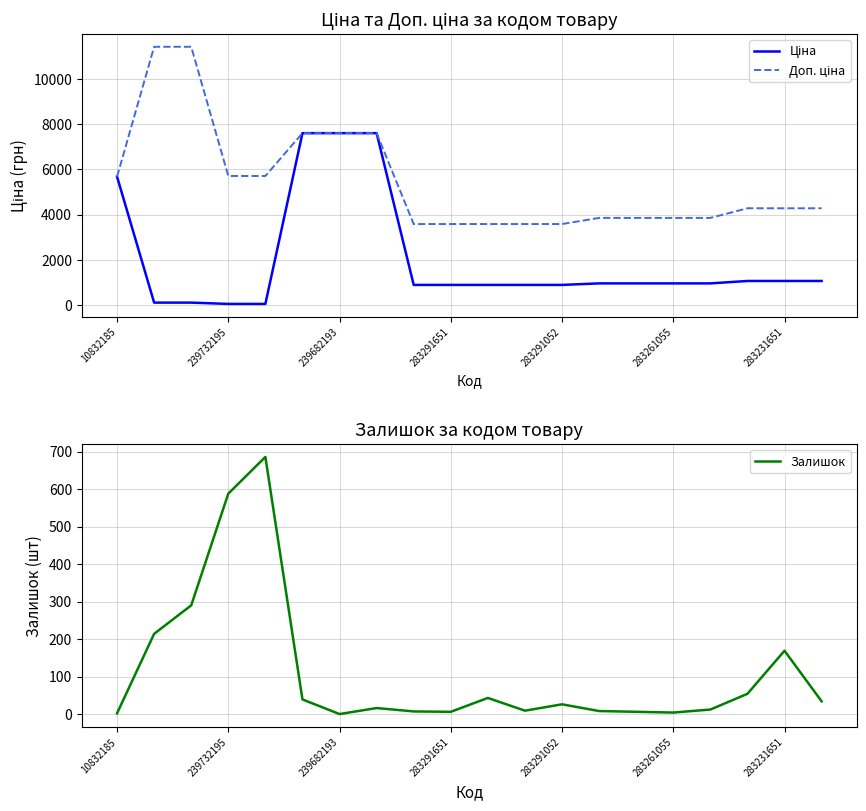

Which series has the widest spread of values?

Доп. ціна